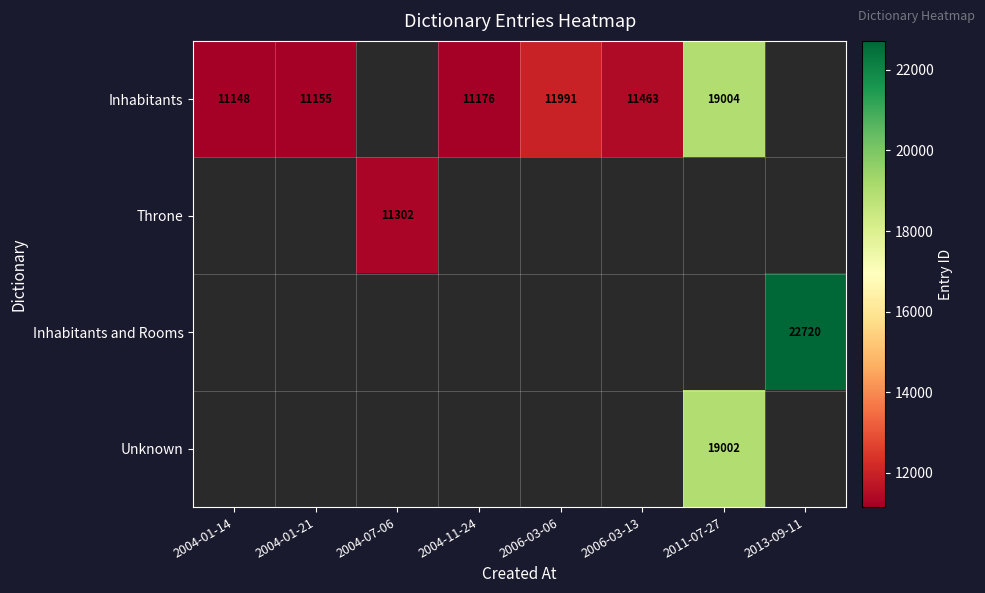

Is it true that Inhabitants equals 7679 at 2006-03-06?

False